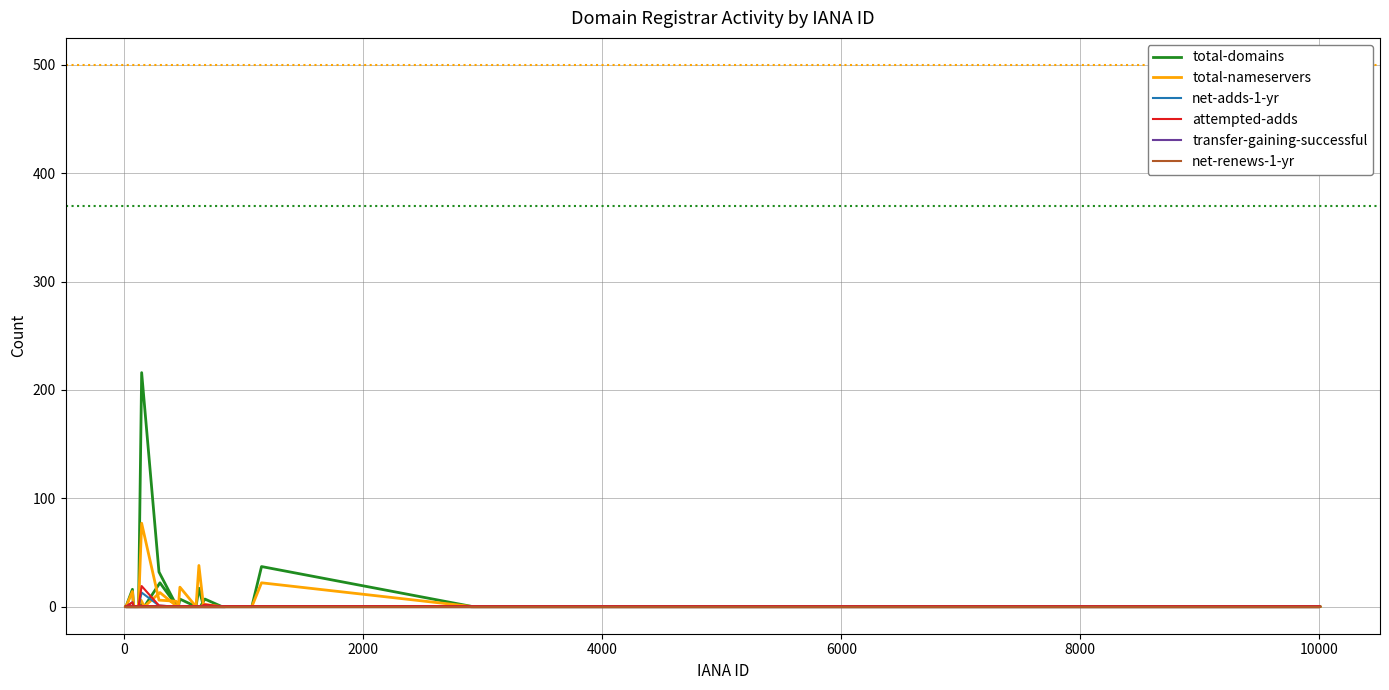

How many lines are shown in the chart?

6